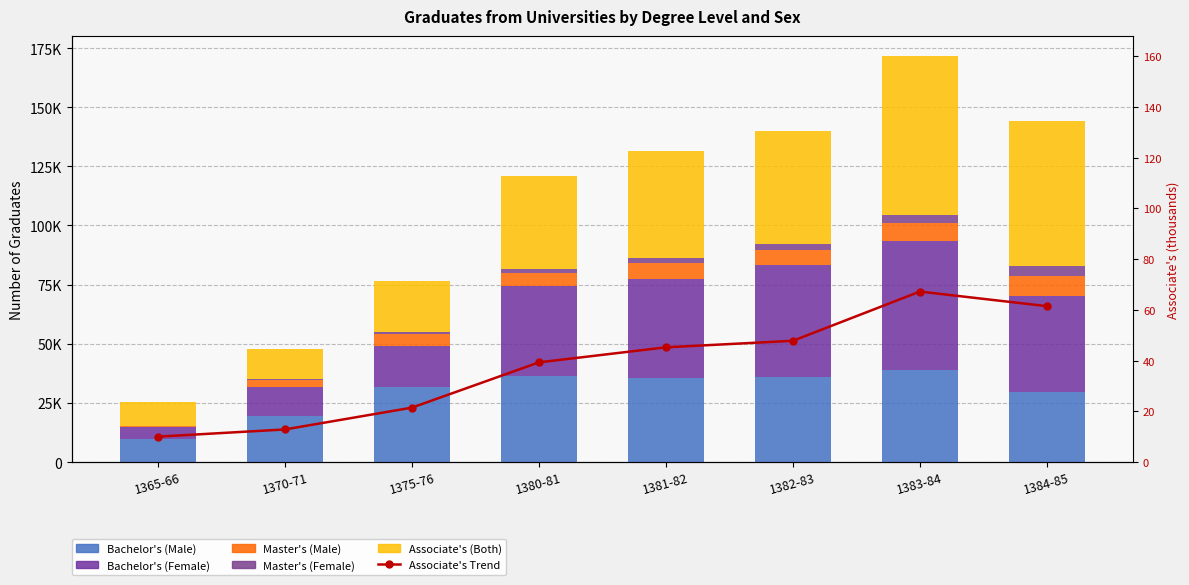

How many groups of bars are there?

8